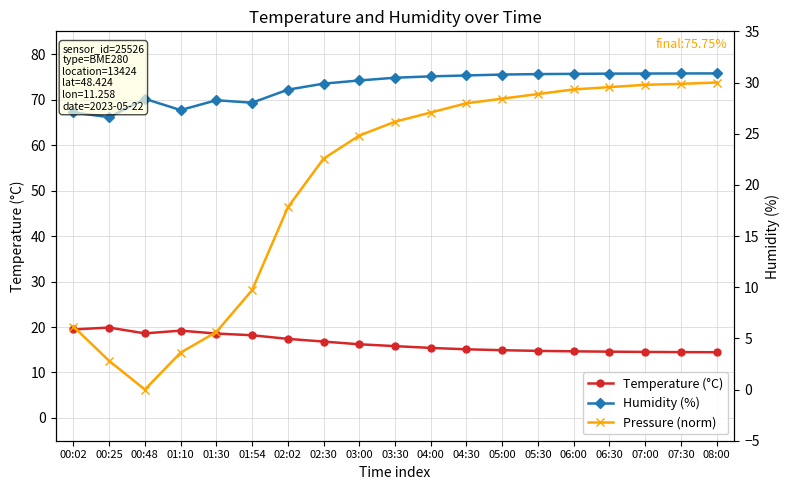

What position from the left is 08:00?

19